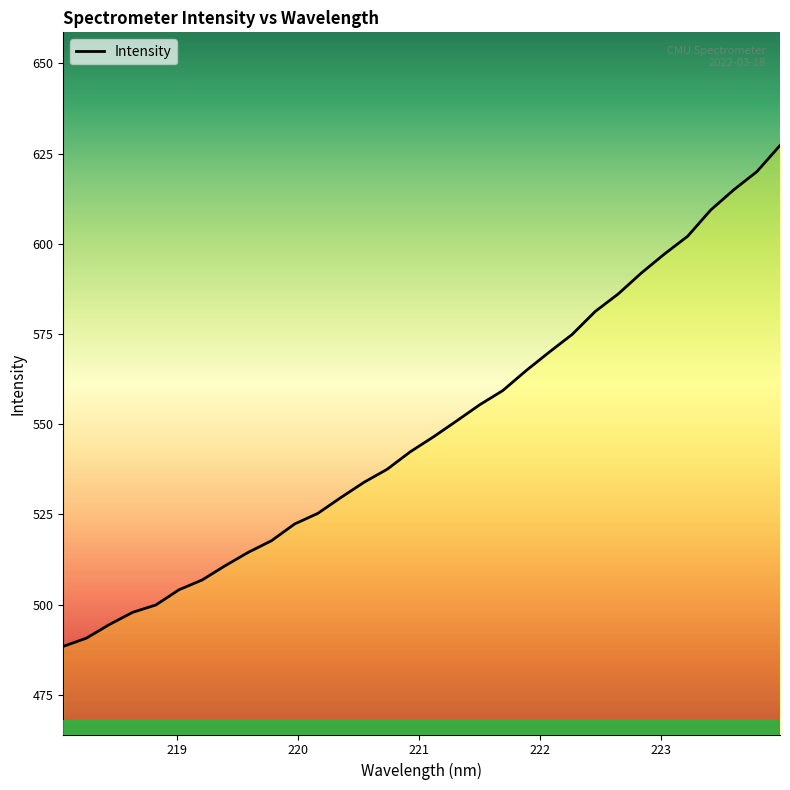

What is the difference between the maximum and minimum values?

138.8